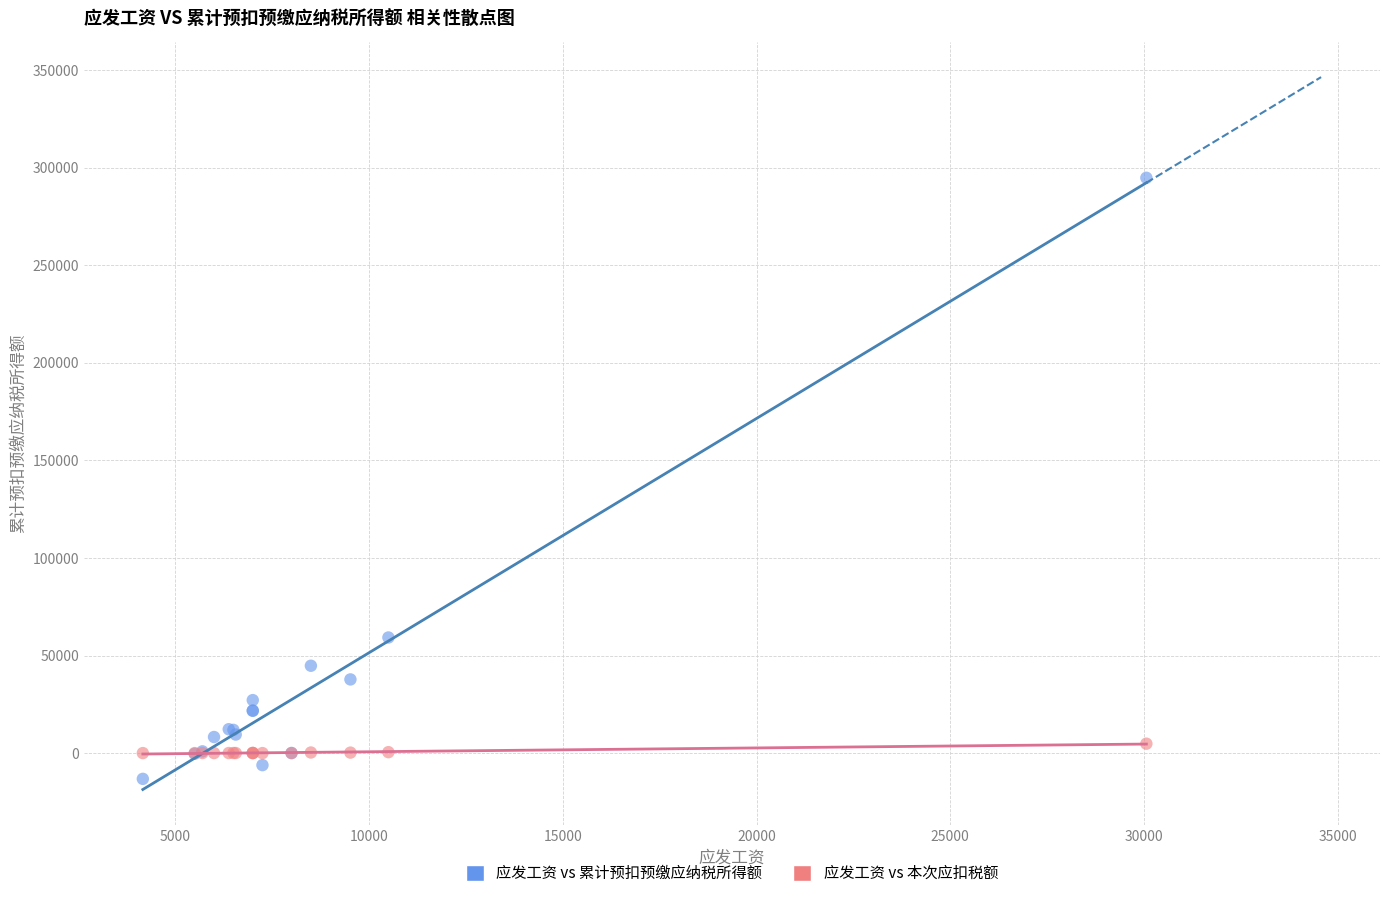

What are all the series names shown in the legend?

应发工资 vs 累计预扣预缴应纳税所得额, 应发工资 vs 本次应扣税额